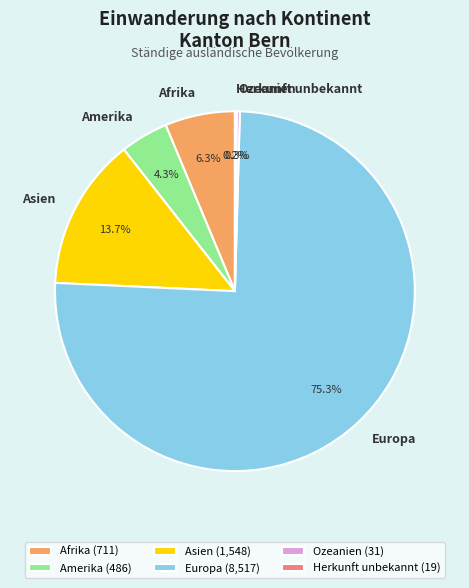

What percentage is NOT represented by Afrika?

93.7%